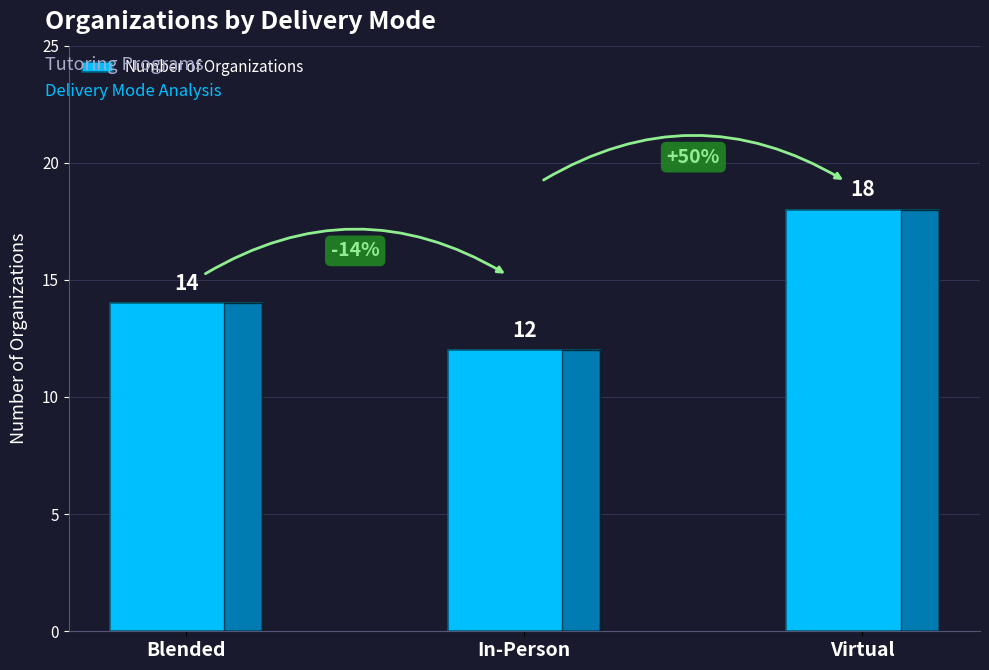

At which label is the value closest to 15?

Blended